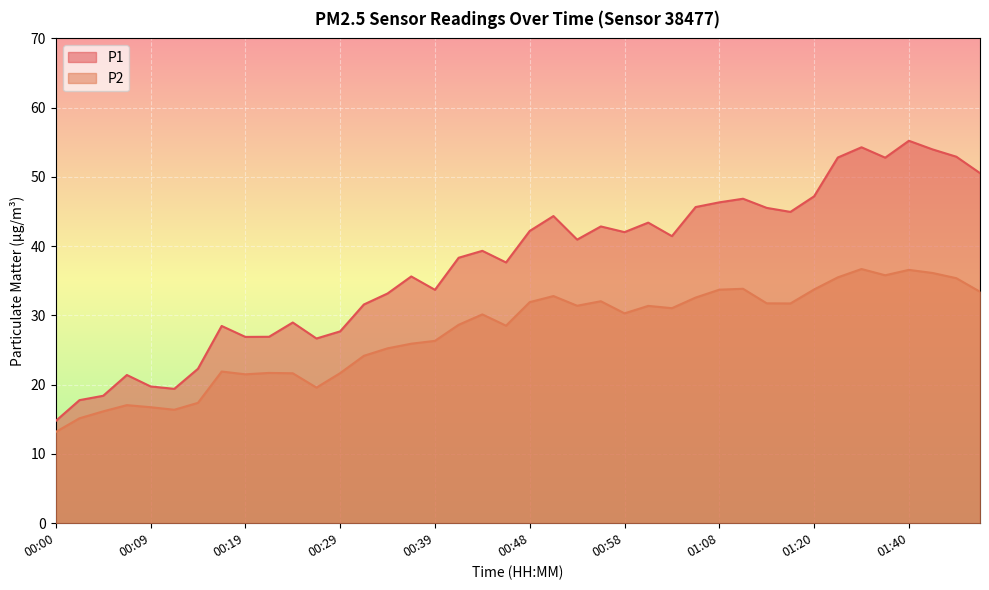

True or false: P2 and P1 intersect in this chart.

False